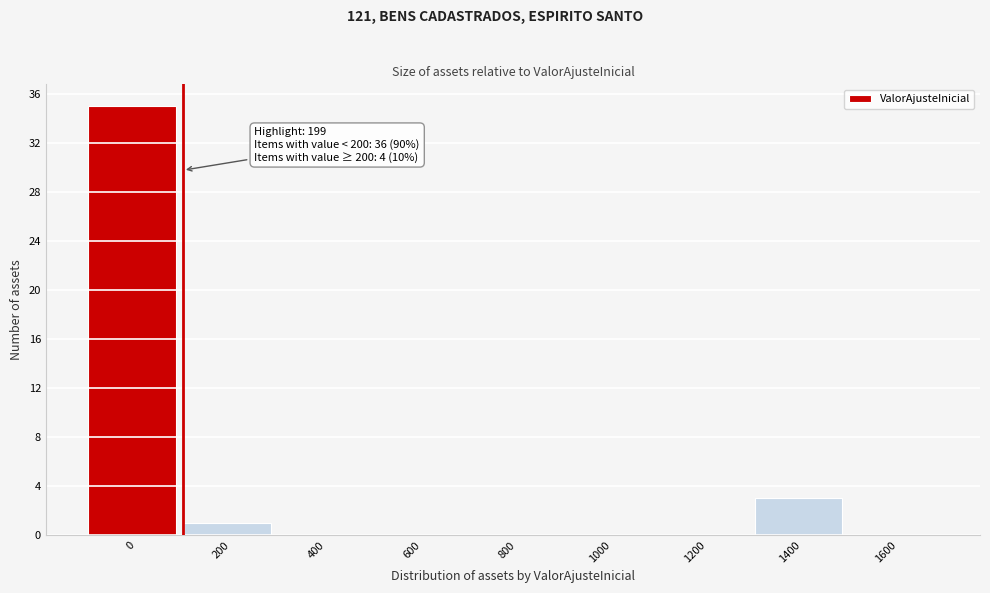

Reading left to right, list all the values displayed in this chart.

0=35	200=1	400=0	600=0	800=0	1000=0	1200=0	1400=3	1600=0